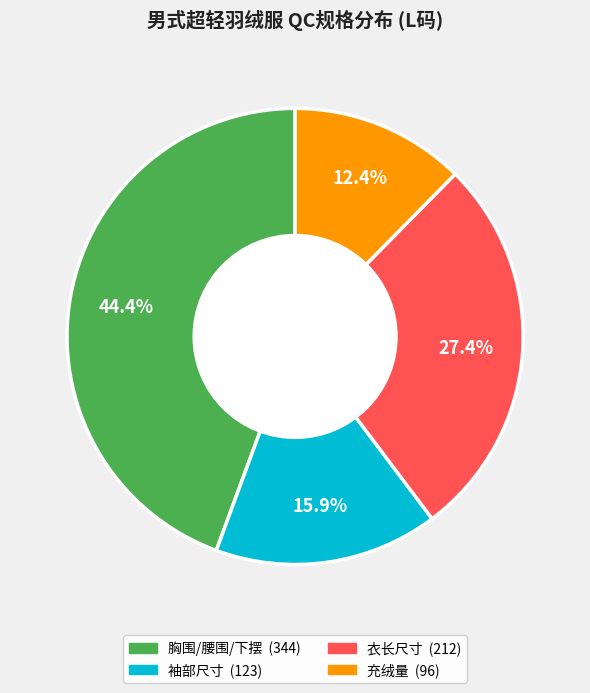

Is there any slice that represents more than half of the pie?

No